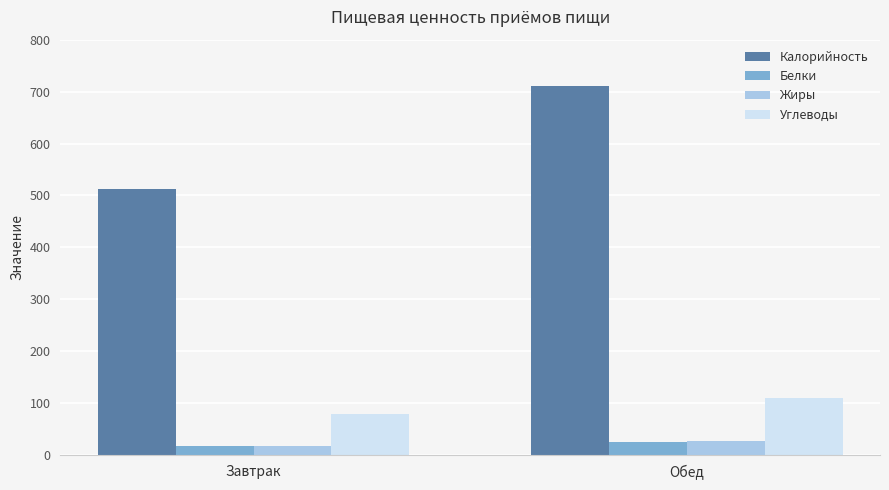

Rank the categories by Калорийность value from lowest to highest.

Завтрак, Обед